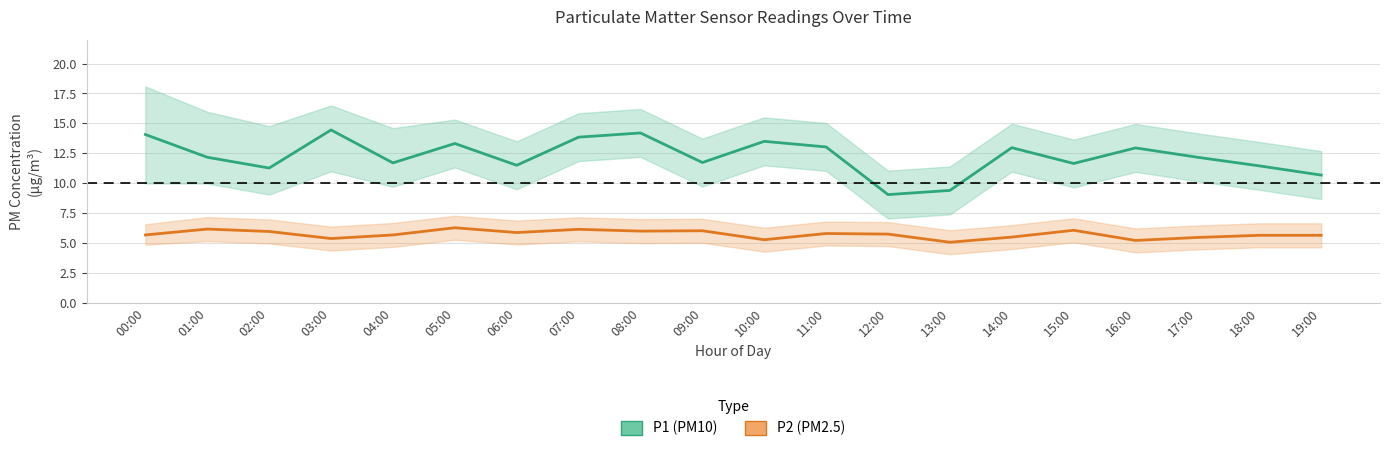

What is the label of the 15th point from the right?

05:00